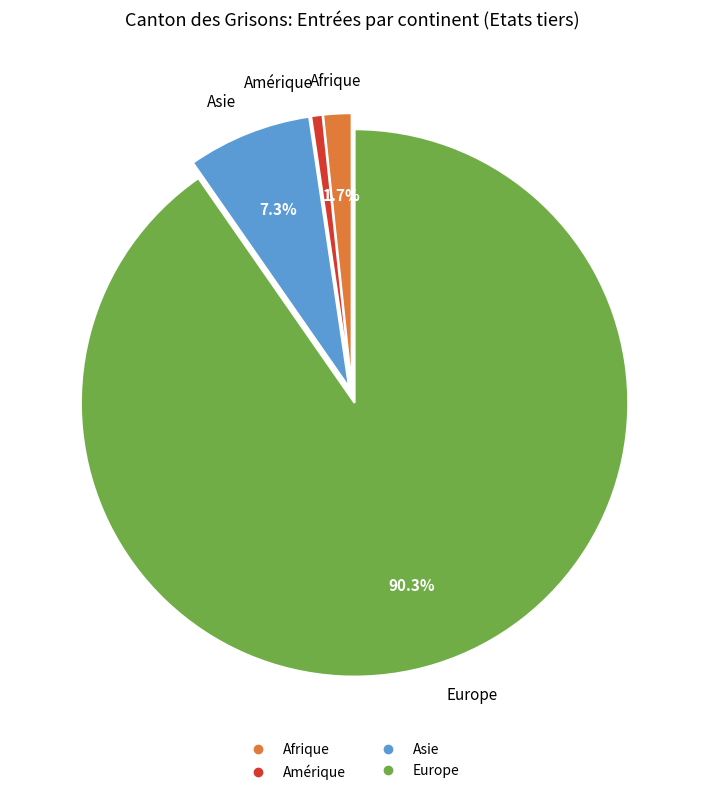

What is the largest slice in the pie chart?

Europe